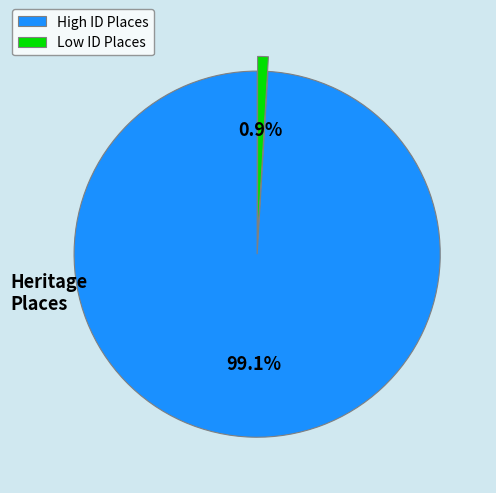

Is there any slice that represents more than half of the pie?

Yes